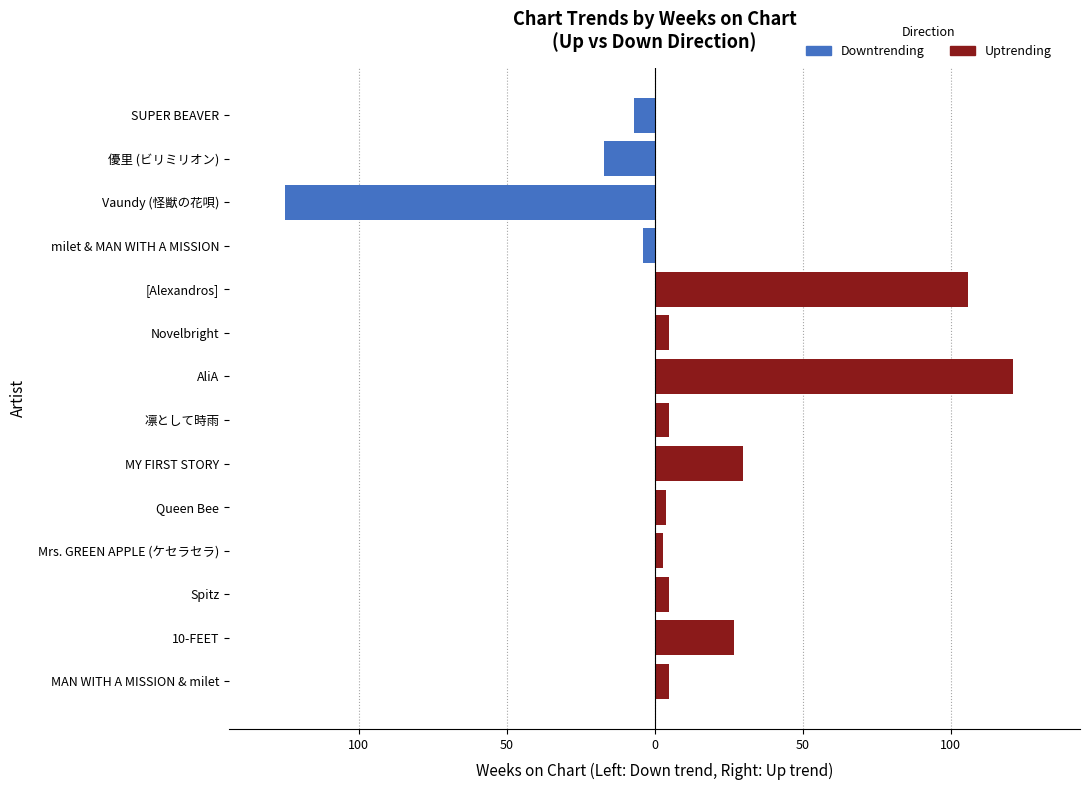

How many values in Down (Weeks on Chart) are below zero?

4